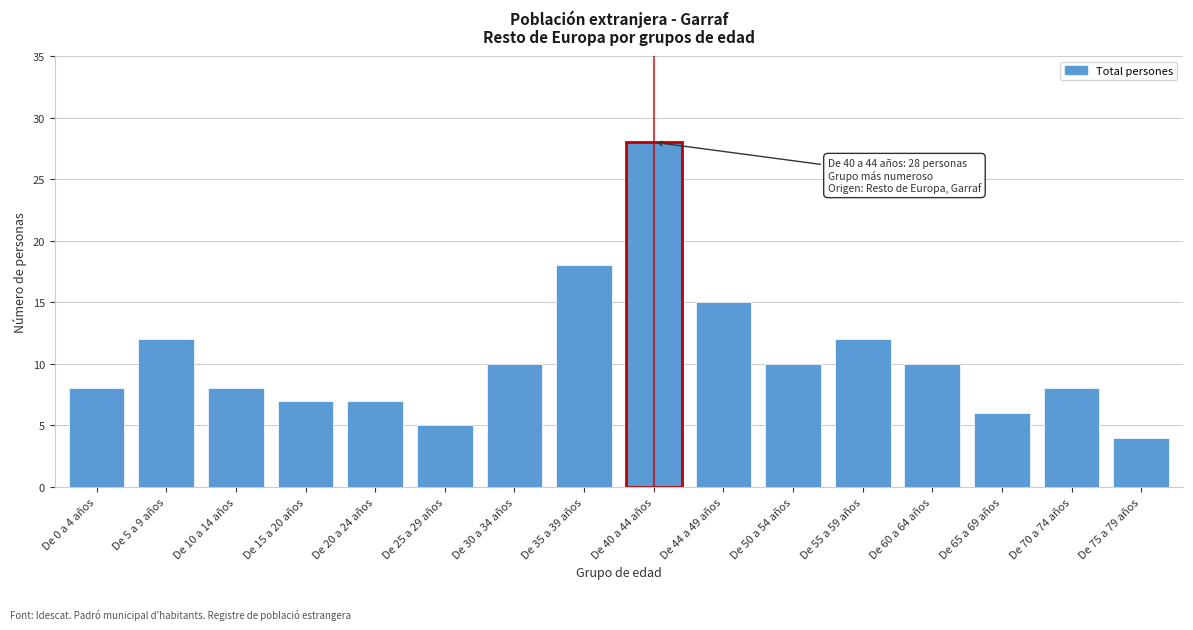

Reading left to right, what are all the values shown in this chart?

8	12	8	7	7	5	10	18	28	15	10	12	10	6	8	4